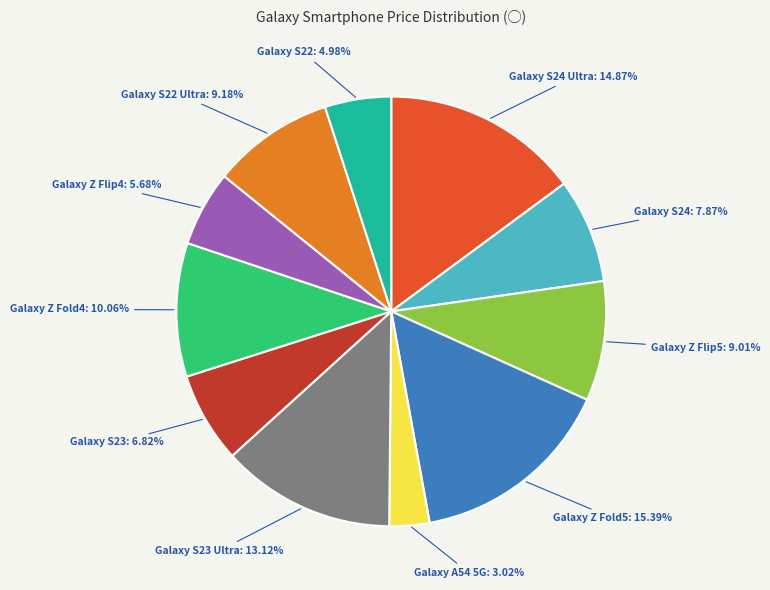

Does any single category account for the majority?

No